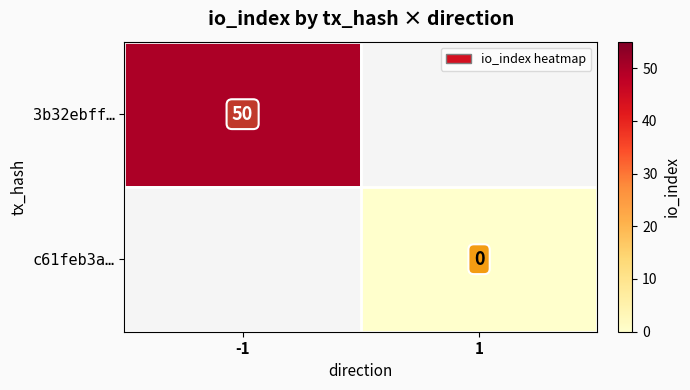

Which has a higher value, 1 or -1?

-1